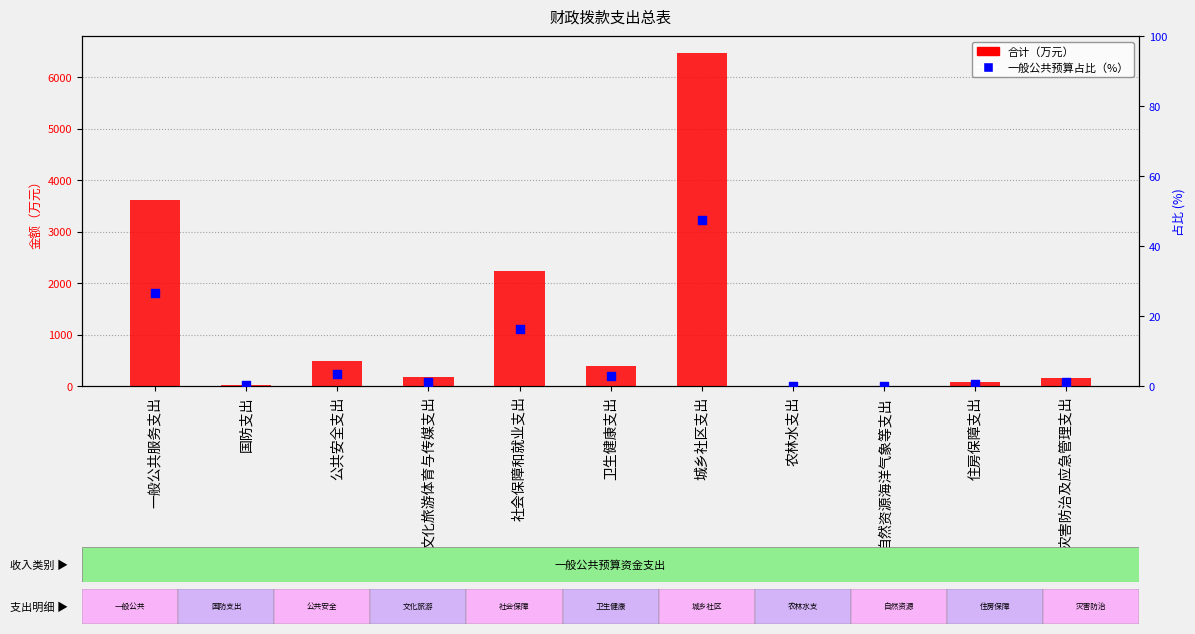

Which series has the largest Y range (max minus min)?

合计